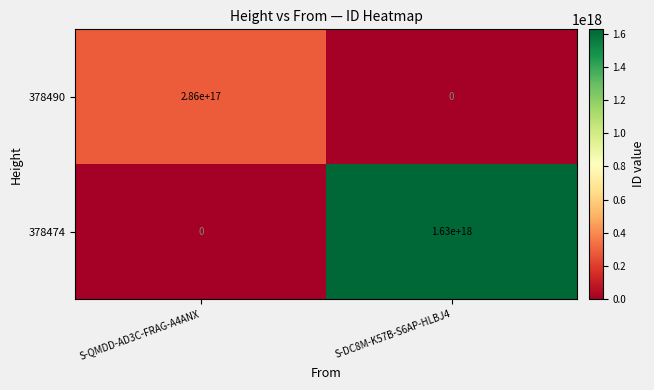

Which category has the highest value in the 378490 series?

S-QMDD-AD3C-FRAG-A4ANX